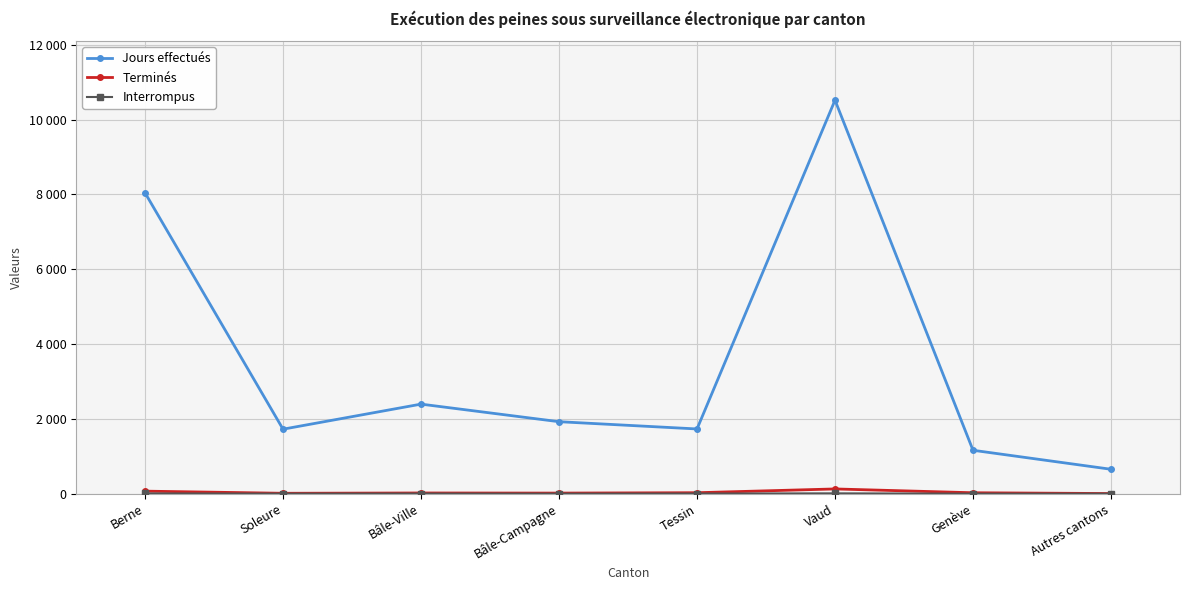

Reading left to right, extract all data points from this chart.

Jours effectués: 8044	1724	2394	1924	1730	10521	1160	652
Terminés: 67	10	18	15	25	126	24	3
Interrompus: 6	1	3	0	3	8	0	0